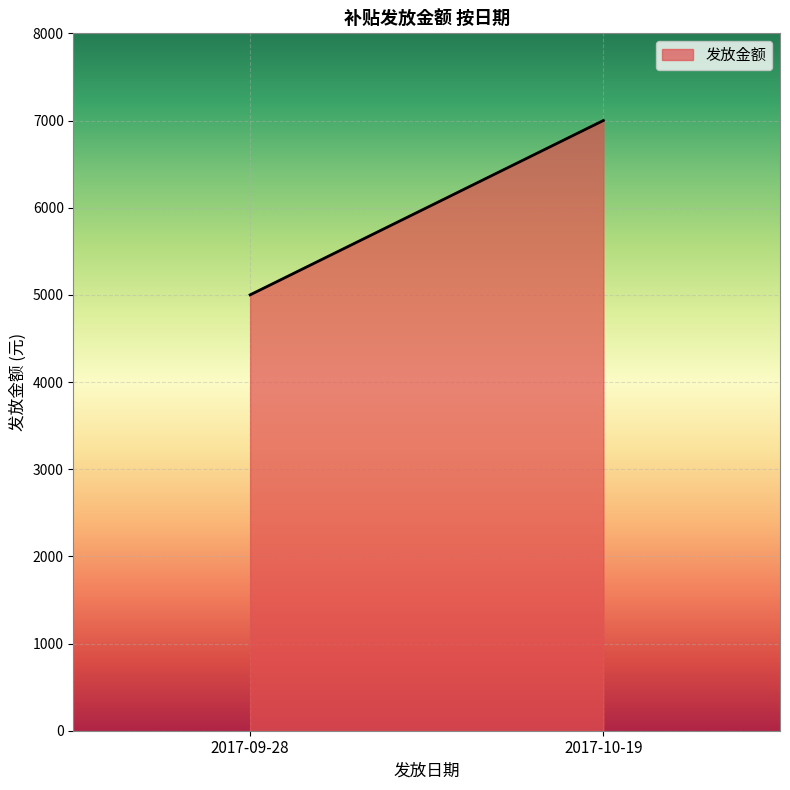

Between 2017-10-19 and 2017-10-19, which is larger?

2017-10-19